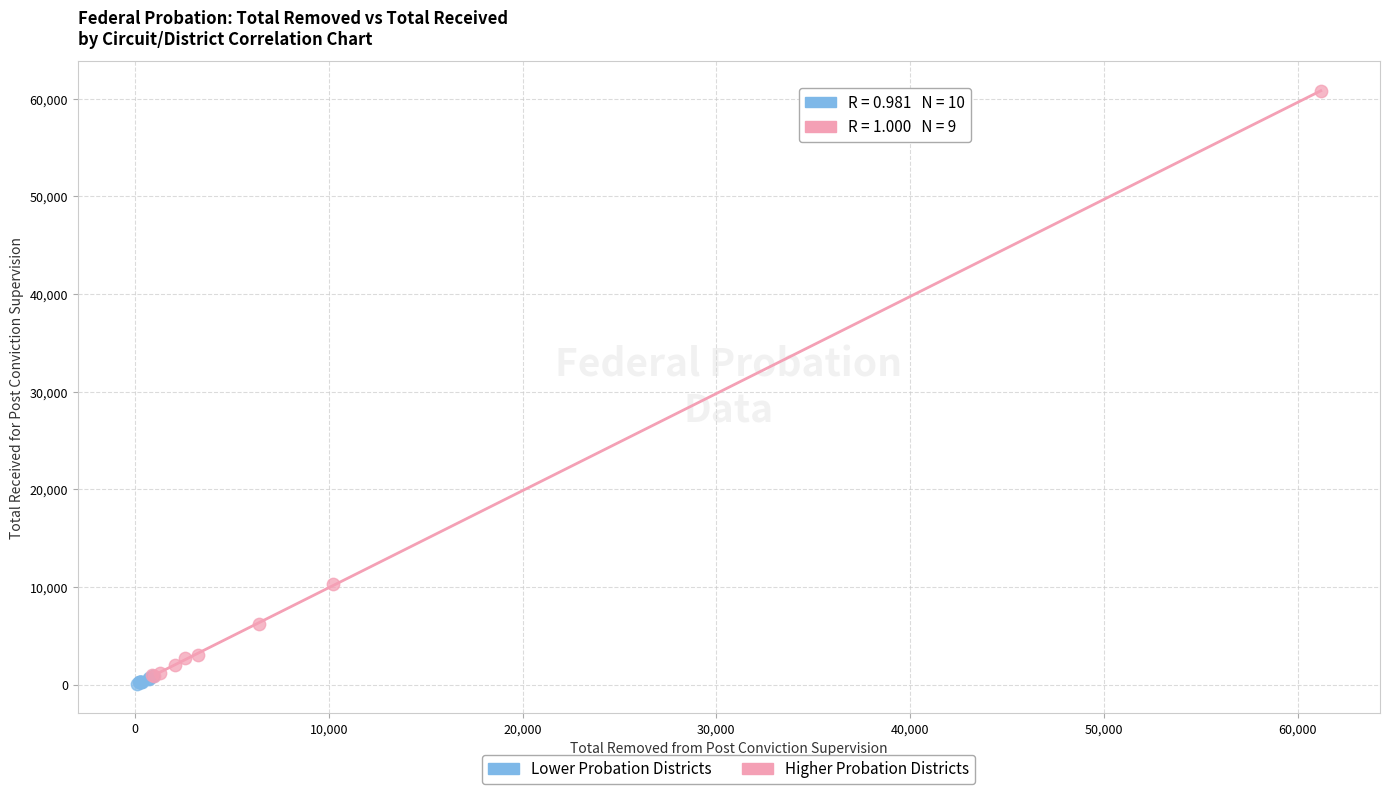

Which series reaches the minimum Y coordinate?

Lower Probation Districts